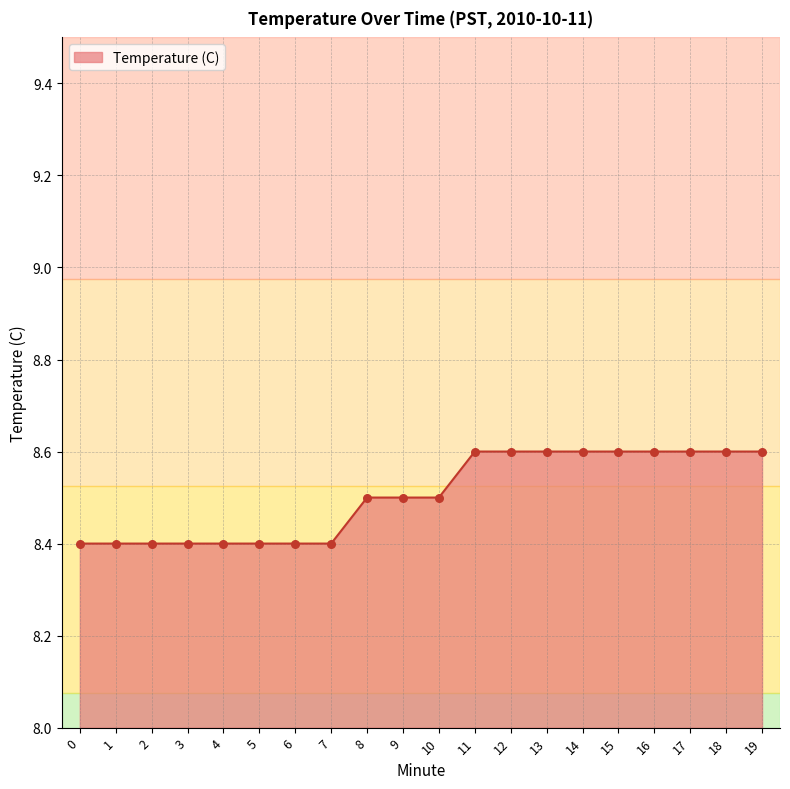

Approximately how many times larger is the value at 16 compared to 2?

1.0